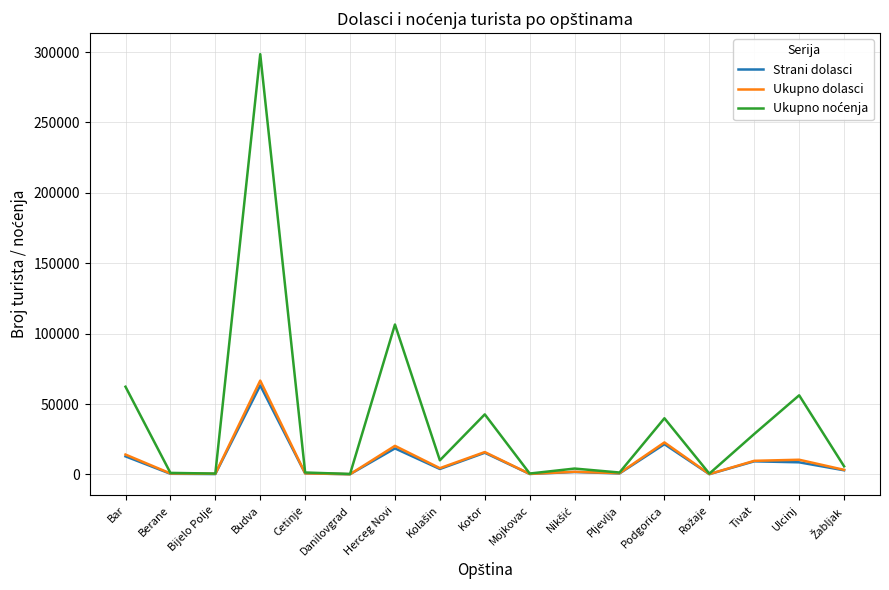

True or false: Ukupno dolasci has a value of 22719 at Podgorica.

True